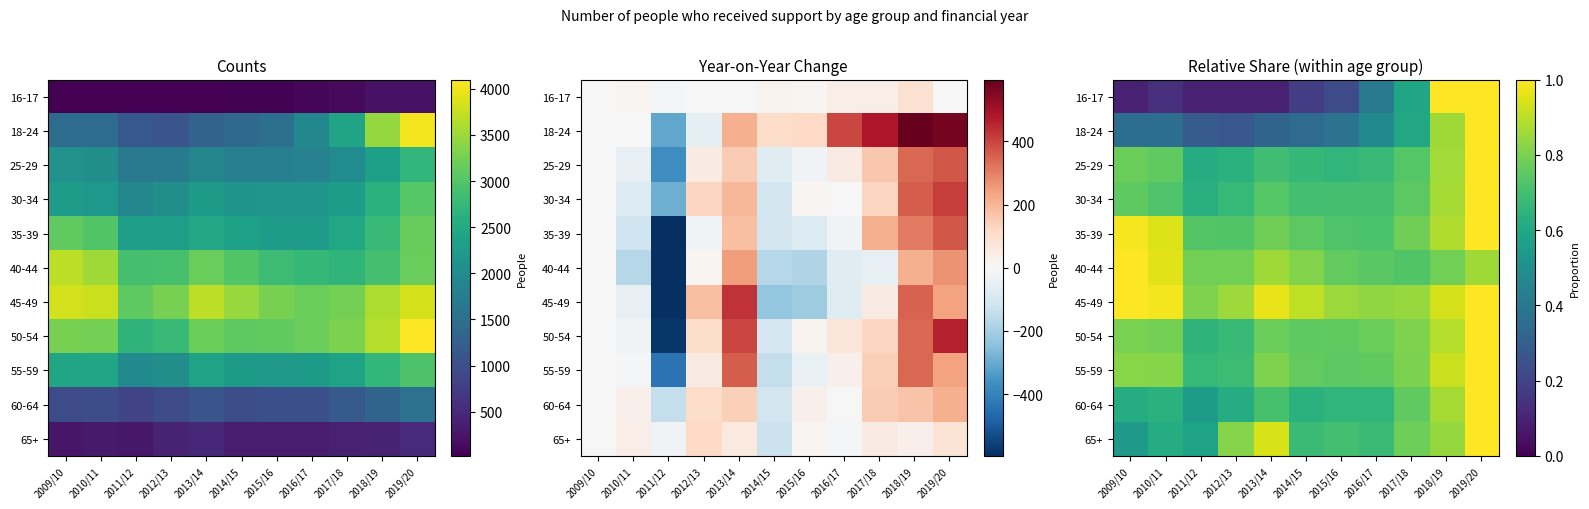

At which category does the chart reach its peak across all series?

2018/19